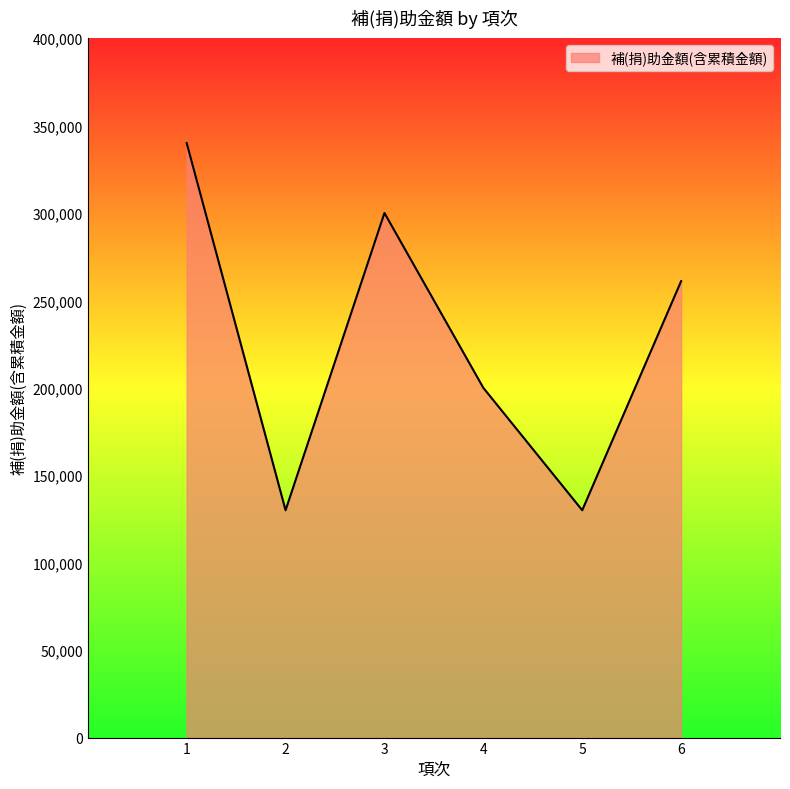

What is the approximate value at 6, to the nearest 10?

261000